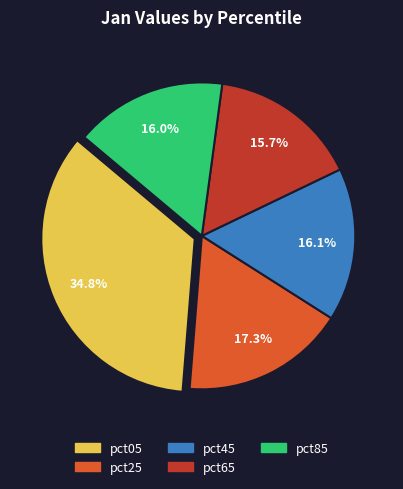

Which has a higher value, pct05 or pct85?

pct05